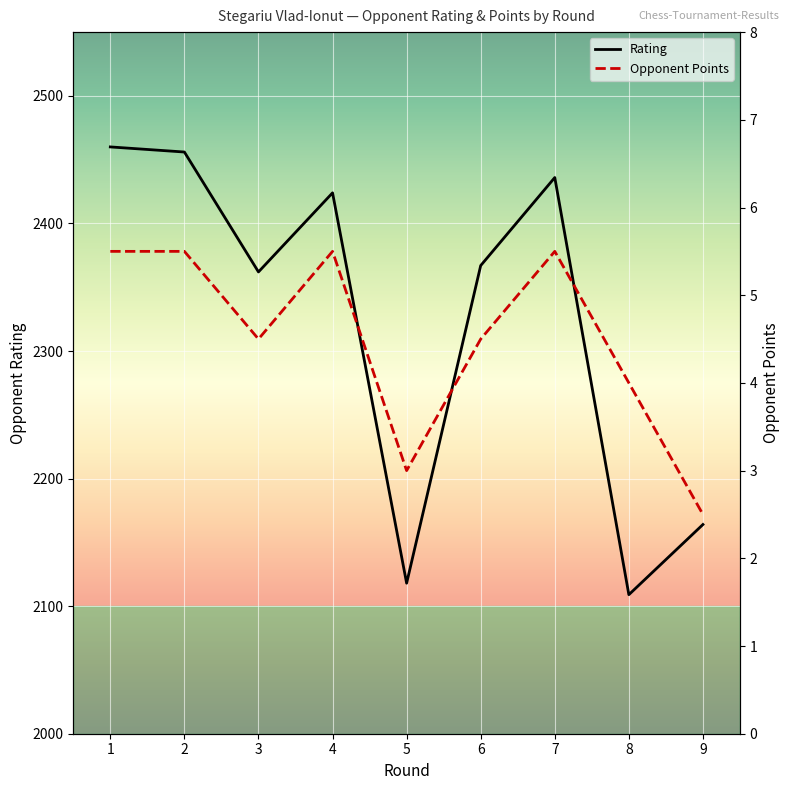

List the labels in order of Opponent Points value, smallest first.

9, 5, 8, 3, 6, 1, 2, 4, 7